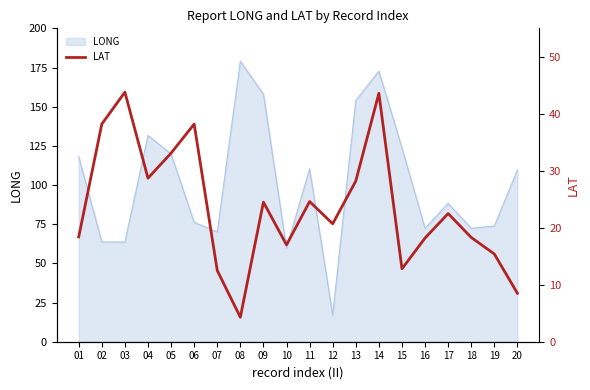

At which label does LONG reach its peak?

08